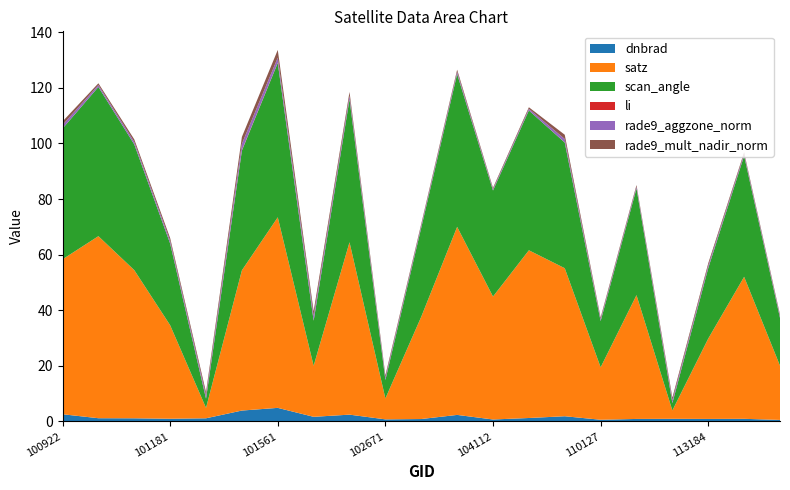

Reading left to right, extract all data points from this chart.

dnbrad: 100922=2.6	100930=1.2	101057=1.2	101181=1.0	101304=1.2	101552=3.9	101561=4.9	102056=1.7	102309=2.5	102671=0.8	102792=0.9	103032=2.4	104112=0.7	104229=1.3	106032=1.9	110127=0.6	110299=0.9	113013=1.0	113184=0.9	115378=1.0	115893=0.6
satz: 100922=55.7	100930=65.5	101057=53.3	101181=33.6	101304=3.7	101552=50.4	101561=68.5	102056=18.4	102309=62.0	102671=7.5	102792=36.8	103032=67.6	104112=44.2	104229=60.3	106032=53.2	110127=18.9	110299=44.5	113013=3.0	113184=28.9	115378=51.1	115893=19.5
scan_angle: 100922=47.0	100930=53.7	101057=45.2	101181=29.4	101304=3.3	101552=43.0	101561=55.5	102056=16.2	102309=51.4	102671=6.7	102792=32.0	103032=55.0	104112=38.1	104229=50.3	106032=45.2	110127=16.6	110299=38.4	113013=2.7	113184=25.3	115378=43.5	115893=17.2
li: 100922=0.0	100930=0.0	101057=0.0	101181=0.0	101304=0.0	101552=0.1	101561=0.1	102056=0.0	102309=0.0	102671=0.0	102792=0.0	103032=0.0	104112=0.0	104229=0.0	106032=0.0	110127=0.0	110299=0.0	113013=0.0	113184=0.0	115378=0.0	115893=0.0
rade9_aggzone_norm: 100922=1.3	100930=0.7	101057=0.9	101181=1.0	101304=1.2	101552=2.3	101561=1.8	102056=1.7	102309=1.2	102671=0.8	102792=0.7	103032=0.8	104112=0.5	104229=0.6	106032=1.3	110127=0.7	110299=0.6	113013=1.0	113184=0.9	115378=0.6	115893=0.6
rade9_mult_nadir_norm: 100922=1.3	100930=0.6	101057=0.9	101181=1.0	101304=1.2	101552=2.5	101561=2.8	102056=1.7	102309=1.4	102671=0.8	102792=0.7	103032=0.8	104112=0.5	104229=0.6	106032=1.5	110127=0.6	110299=0.6	113013=1.0	113184=0.9	115378=0.6	115893=0.6